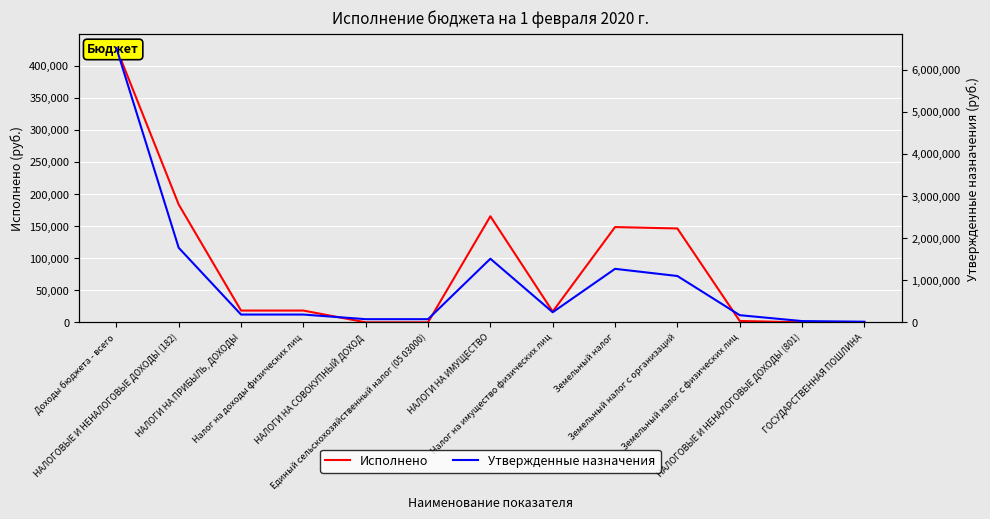

Reading left to right, extract all data points from this chart.

Исполнено: 427362.2	183574.2	18349.5	18349.5	0.0	0.0	165224.7	16824.5	148400.2	146246.0	2154.2	0.0	0.0
Утвержденные назначения: 6512900.0	1770000.0	185000.0	185000.0	75000.0	75000.0	1510000.0	240000.0	1270000.0	1100000.0	170000.0	30000.0	15000.0